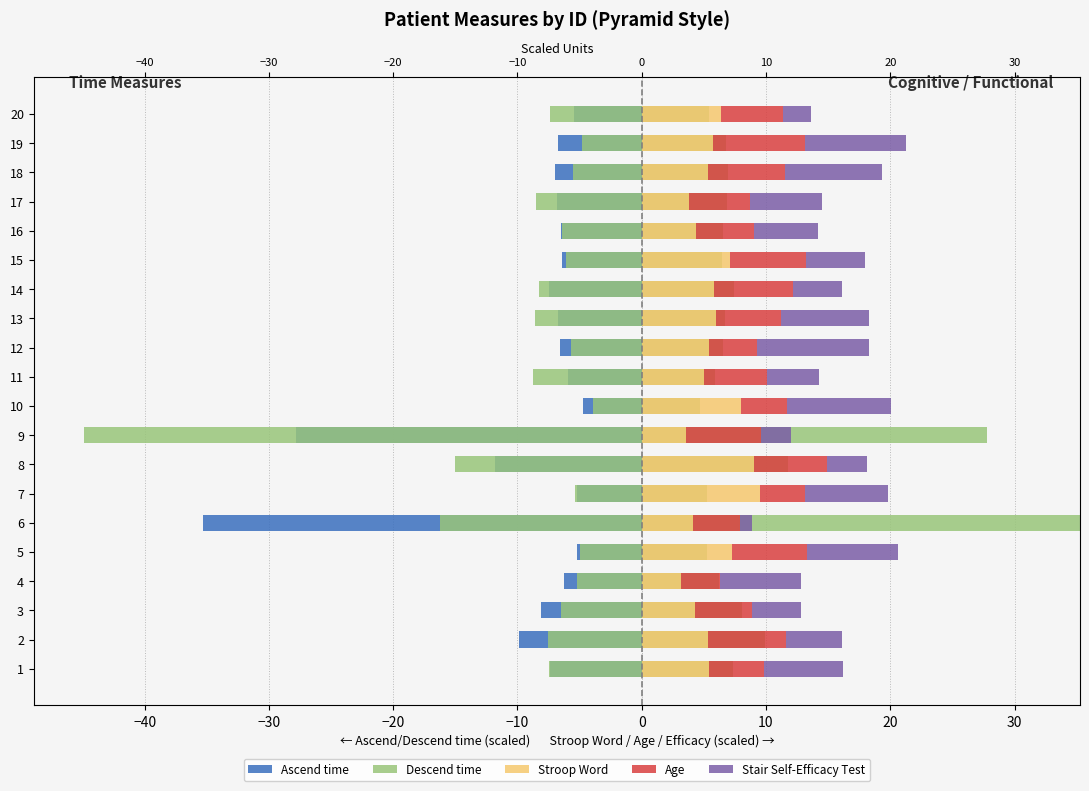

Between 4 and 8, which series saw the biggest shift?

Descend time